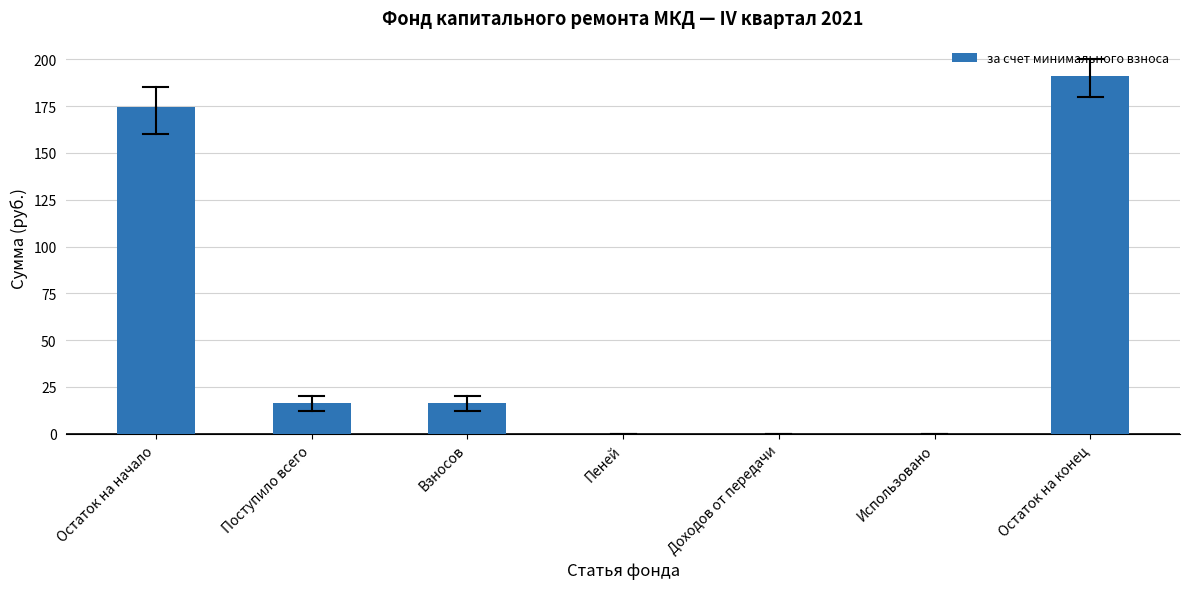

Reading right to left, extract all data points from this chart.

Остаток на конец=190.9	Использовано=0.0	Доходов от передачи=0.0	Пеней=0.0	Взносов=16.4	Поступило всего=16.4	Остаток на начало=174.5